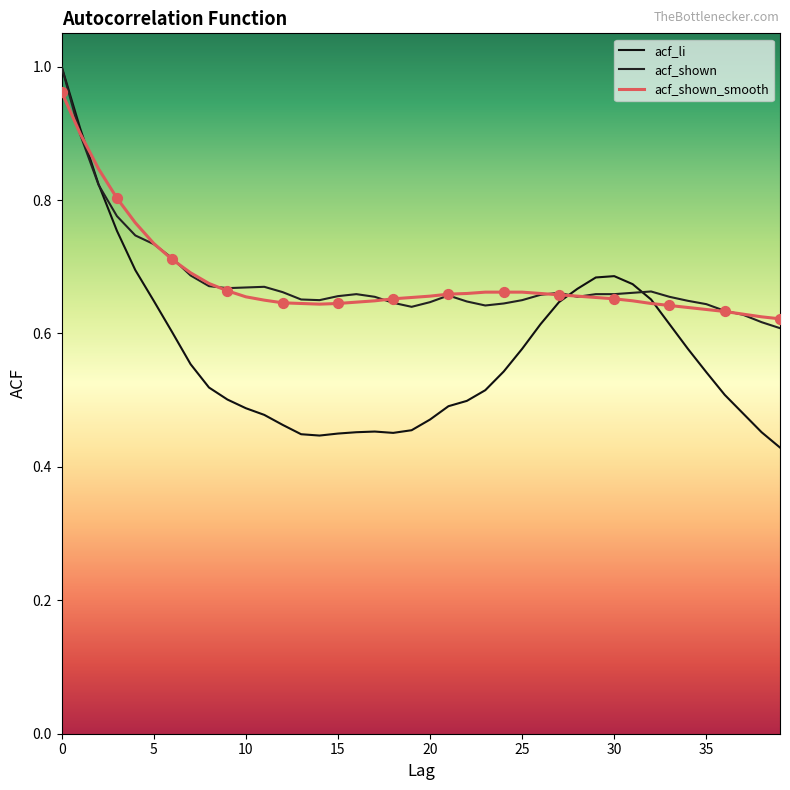

How many lines are shown in the chart?

3